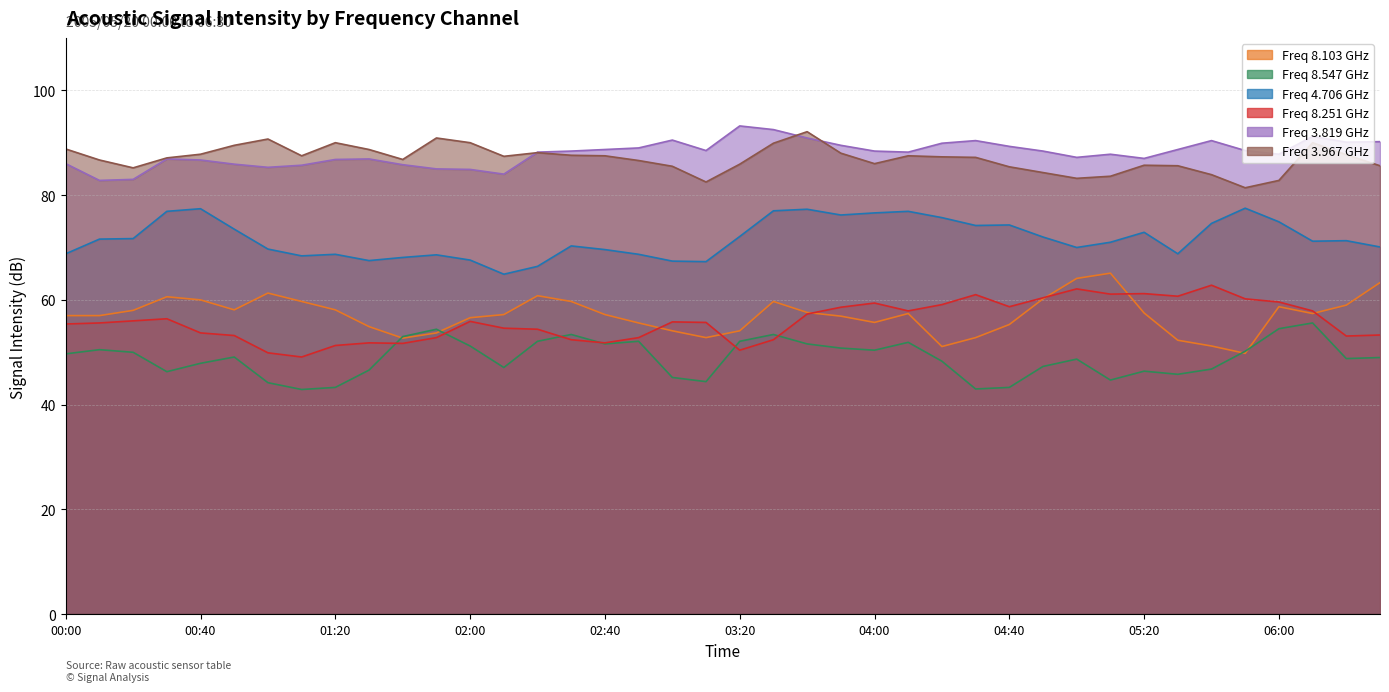

The value of 3.819 at 03:00 is 90.5. True or false?

True